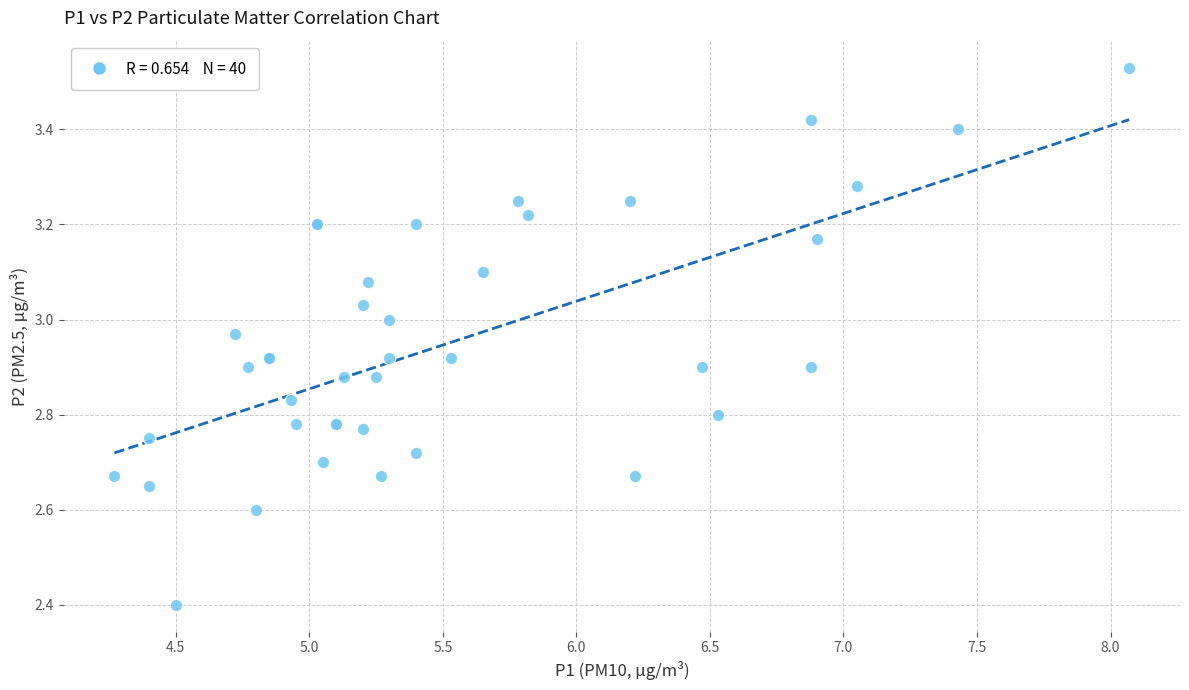

What Y value in the scatter plot is closest to 2?

2.4